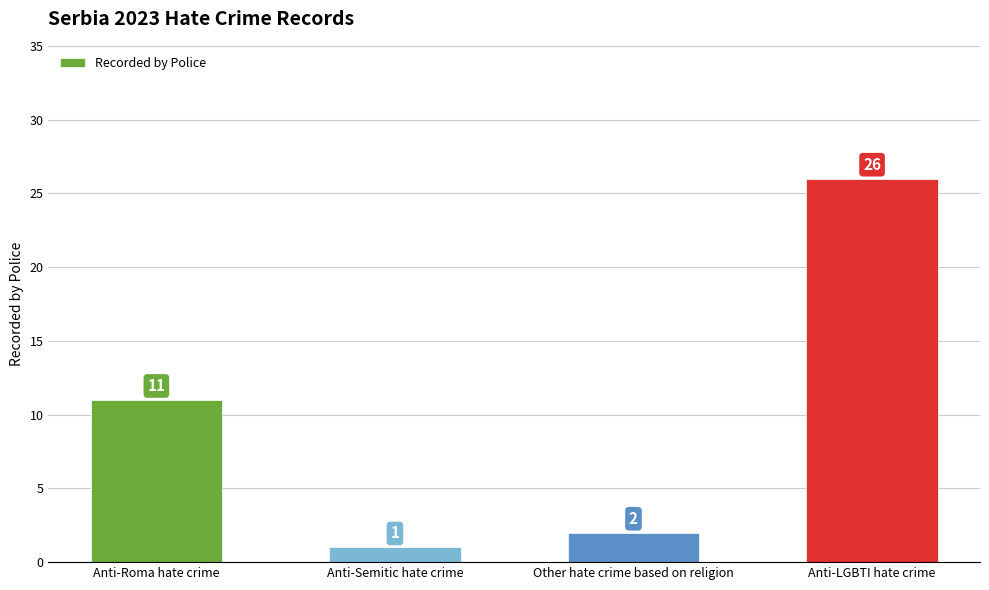

Which category has the highest value across all series?

Anti-LGBTI hate crime